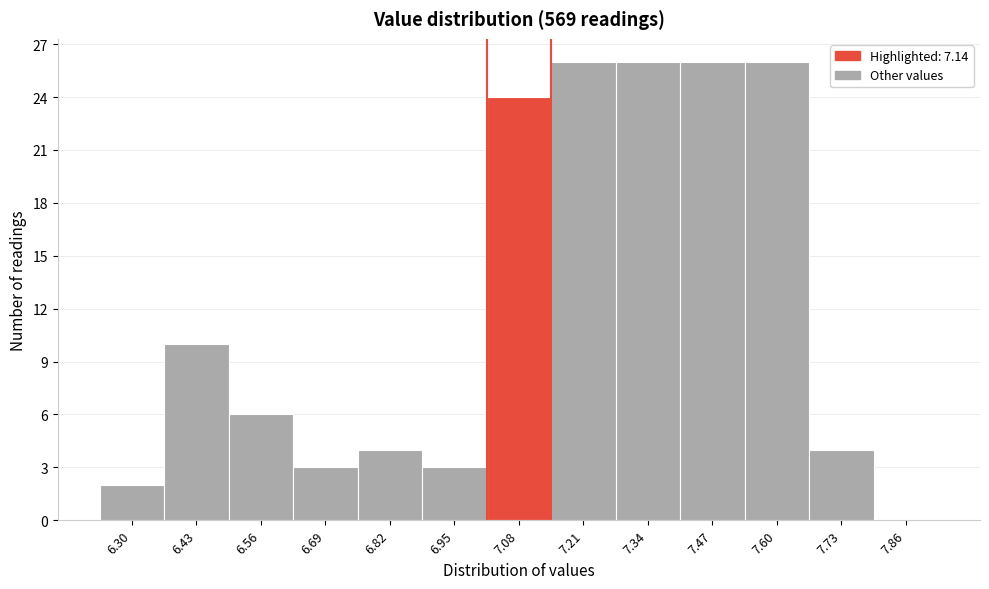

Reading left to right, transcribe all the data shown in this chart.

6.30=2	6.43=10	6.56=6	6.69=3	6.82=4	6.95=3	7.08=24	7.21=26	7.34=26	7.47=26	7.60=26	7.73=4	7.86=0